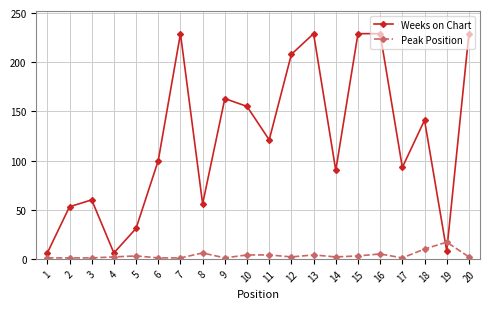

How many interior local valleys does the Weeks on Chart series have?

6